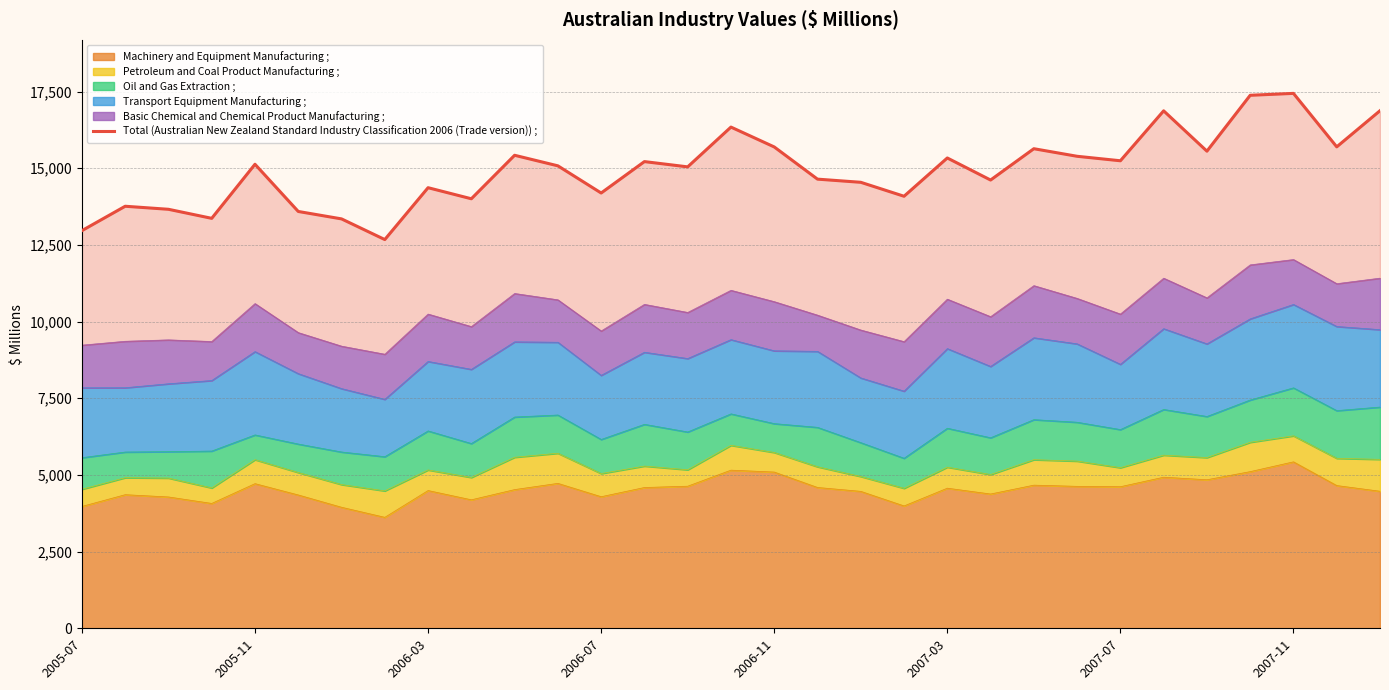

What is the highest value of the Machinery and Equipment Manufacturing ; series?

5427